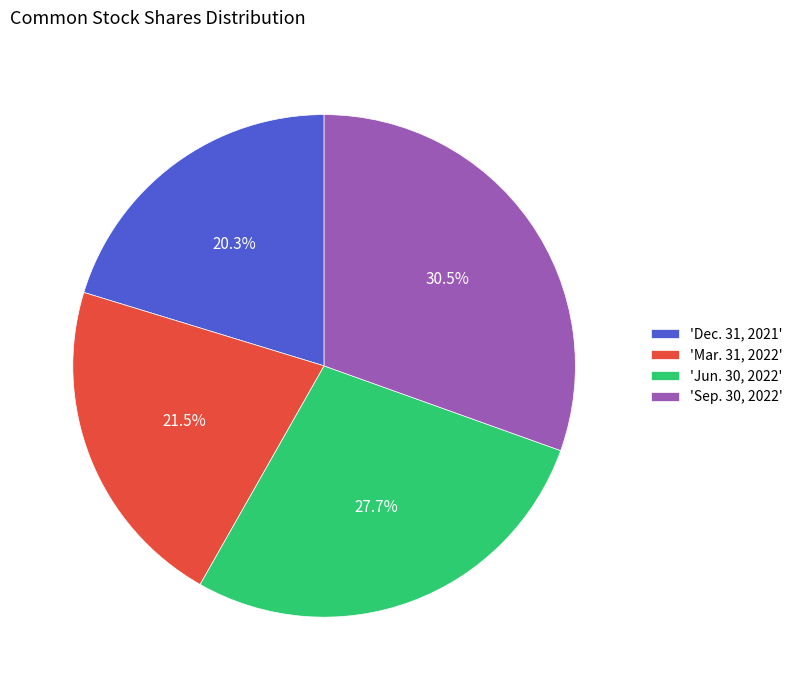

Which slice is the largest?

'Sep. 30, 2022'